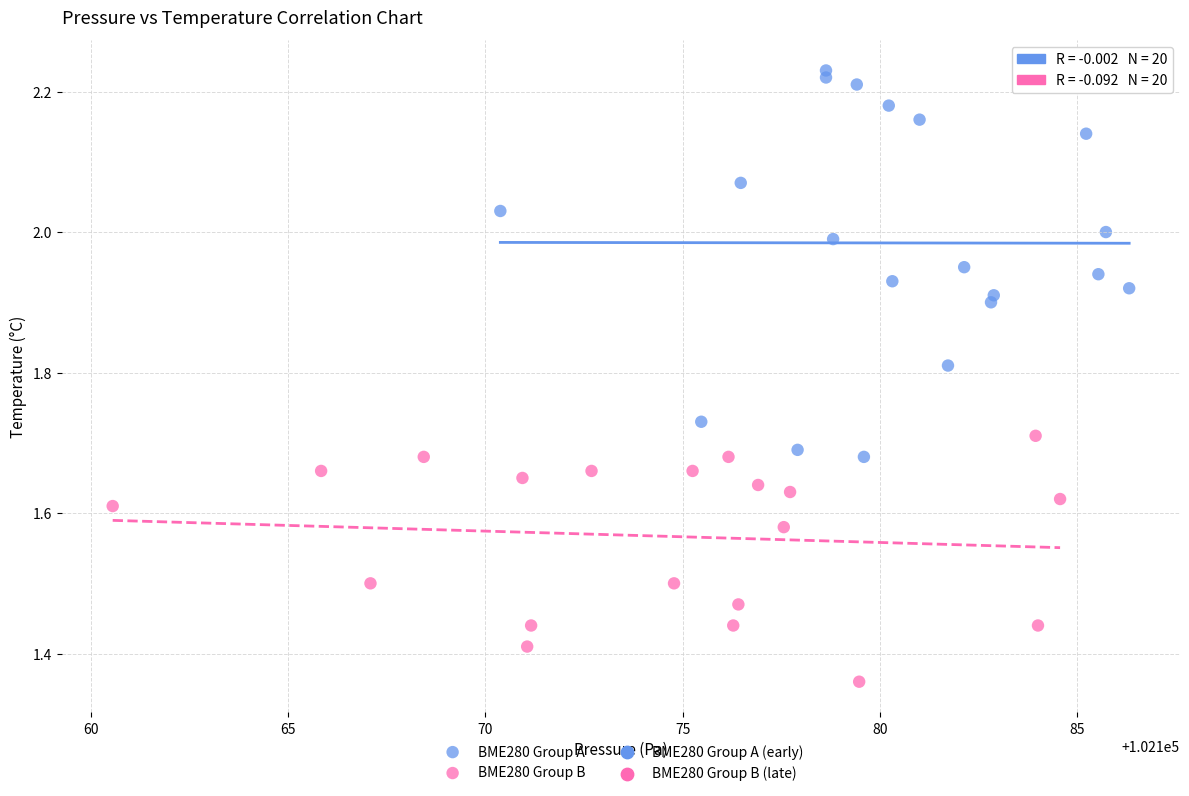

Which series contains the highest Y value?

BME280 Group A